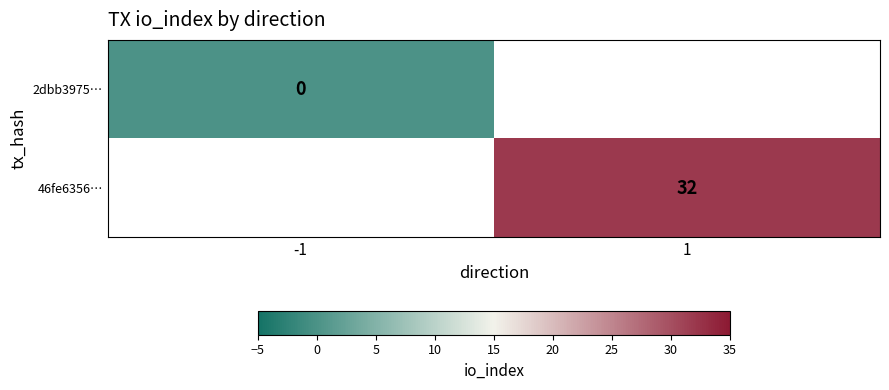

The value of 46fe6356… at 1 is 32. True or false?

True